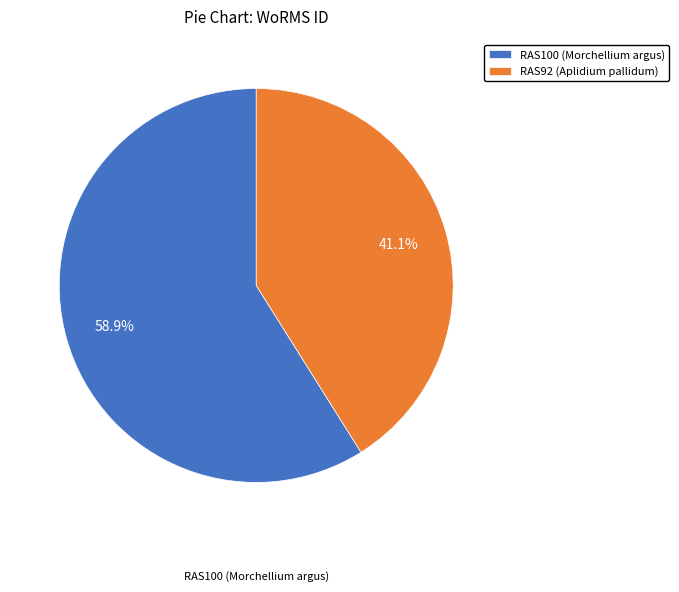

Is it true that RAS92 (Aplidium pallidum) is 47% of the pie?

False